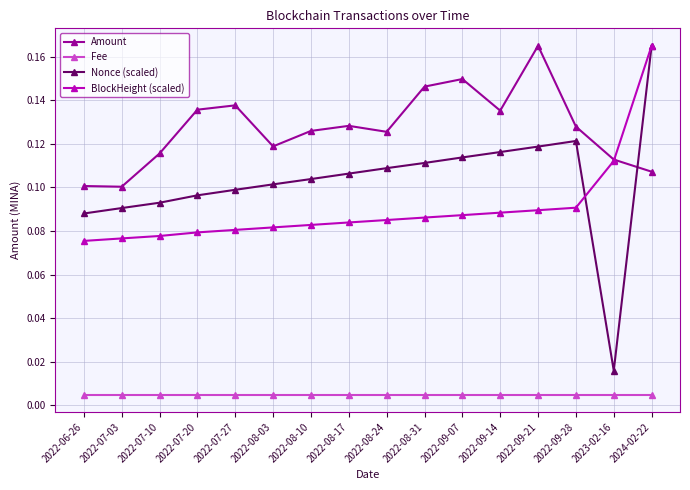

True or false: Amount and Fee cross at least once.

False